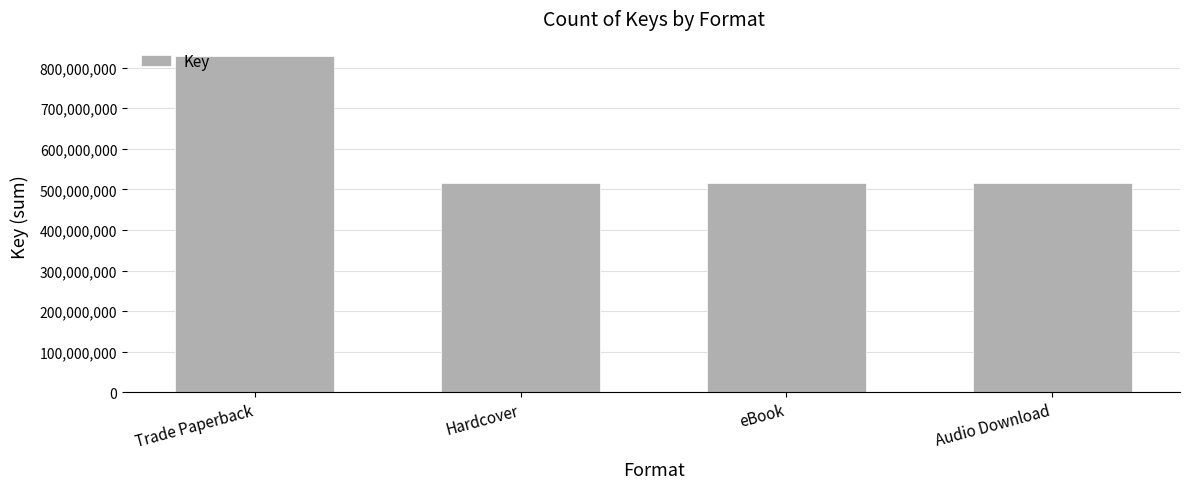

What position from the right is Trade Paperback?

4